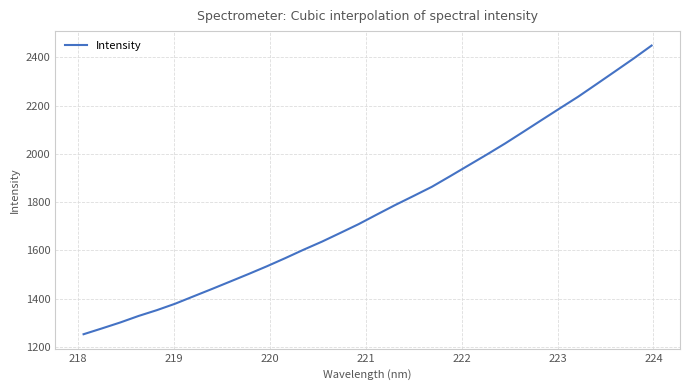

Does the chart display data point markers on the line(s)?

No